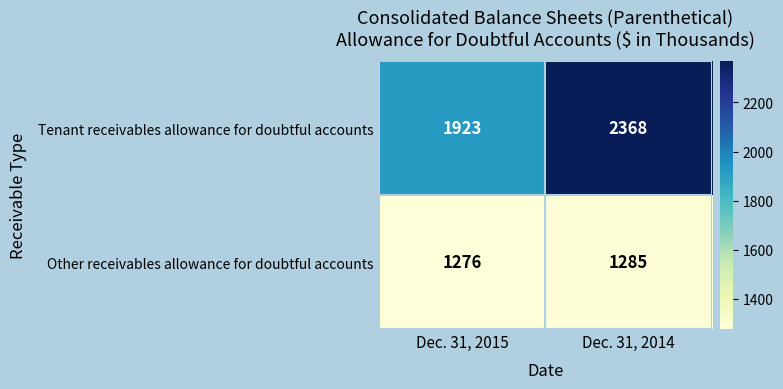

Which label corresponds to the largest value in the chart?

Dec. 31, 2014